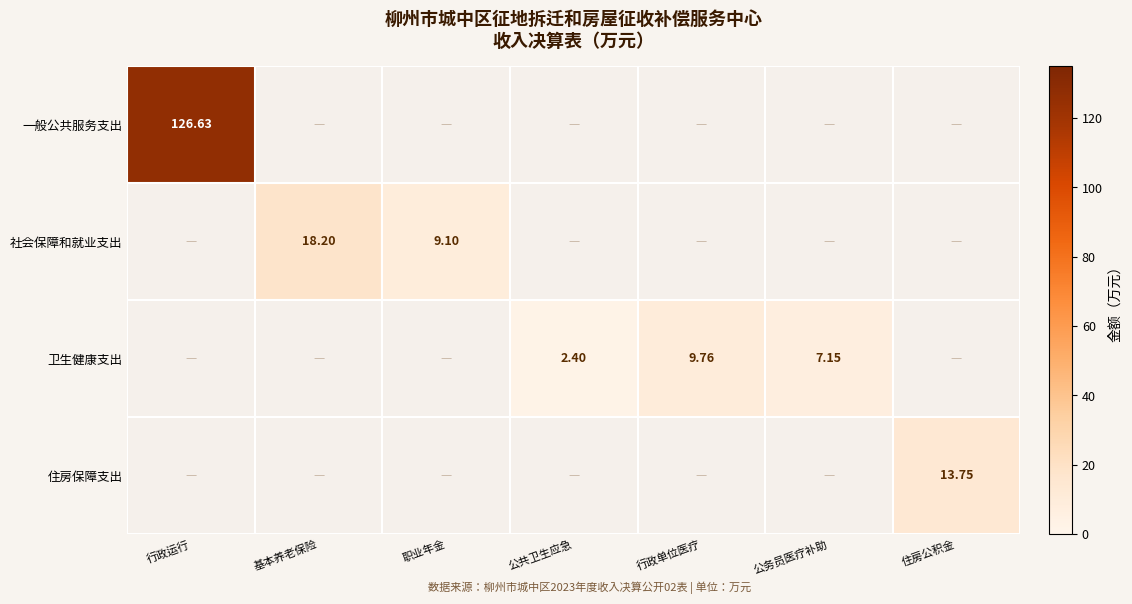

Between 职业年金 and 公共卫生应急, which series saw the biggest shift?

社会保障和就业支出